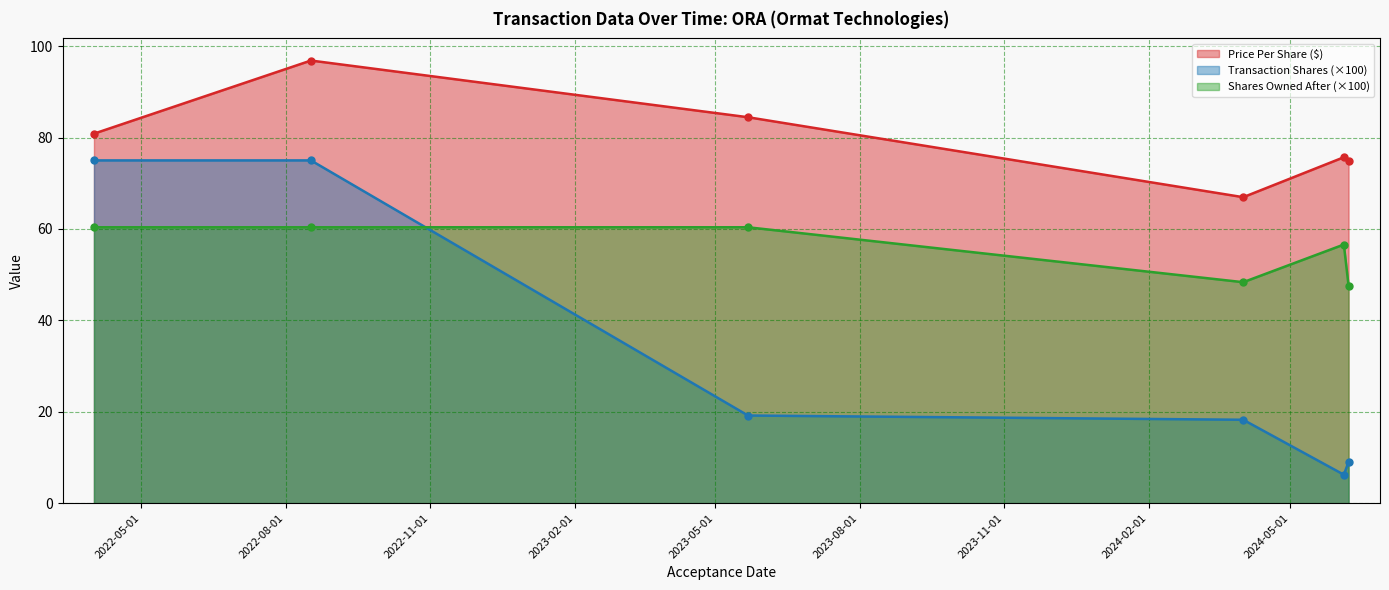

Is it true that sharesOwnedFollowingTransaction equals 79.2 at 2024-06-07?

False